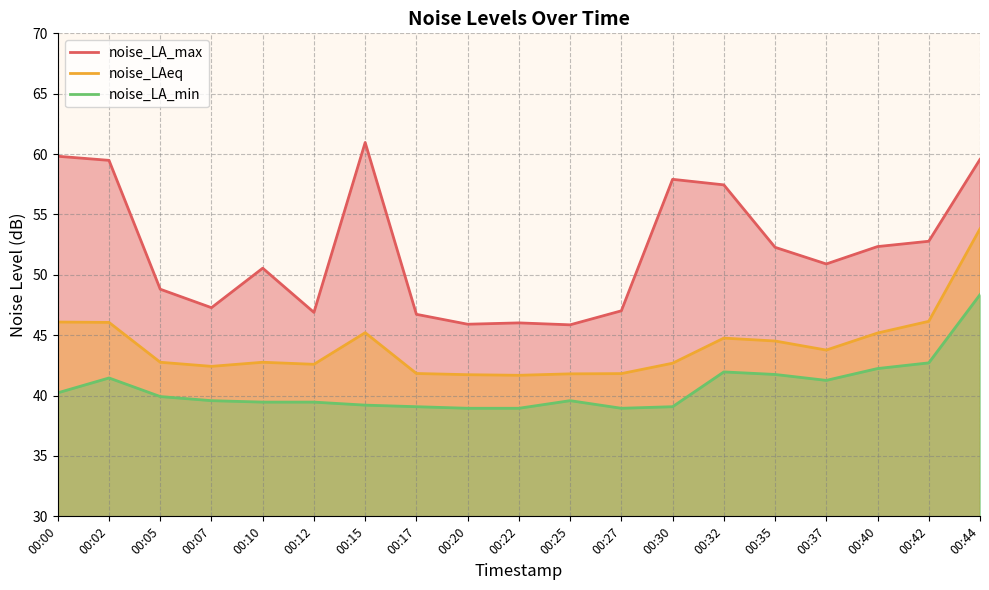

True or false: noise_LA_max has more than 2 interior local peaks.

True